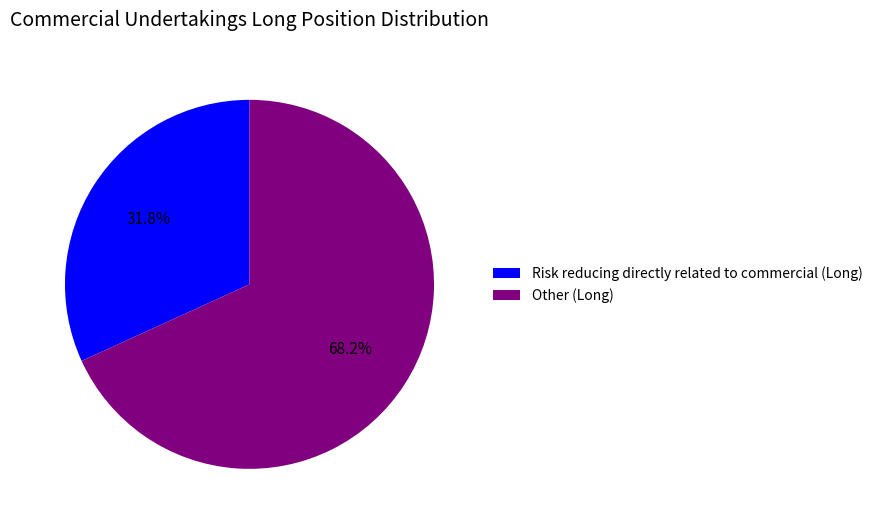

What is the total percentage of Risk reducing directly related to commercial (Long) and Other (Long)?

100.0%